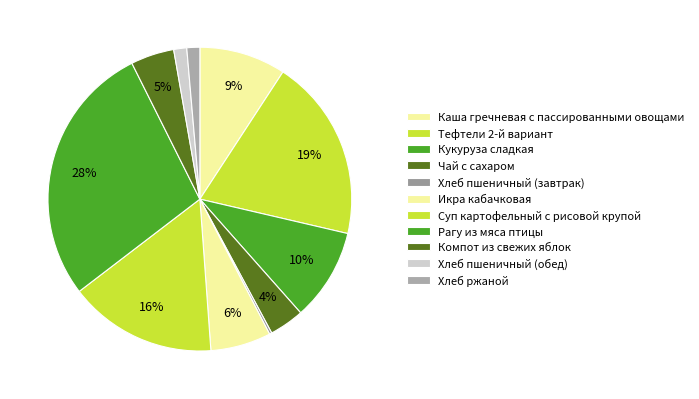

To the nearest percent, what percentage of the pie is Суп картофельный с рисовой крупой?

16%